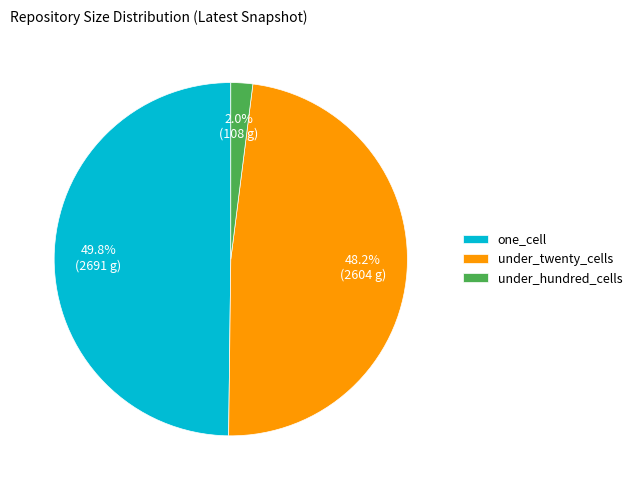

To the nearest percent, what percentage of the pie is under_hundred_cells?

2%